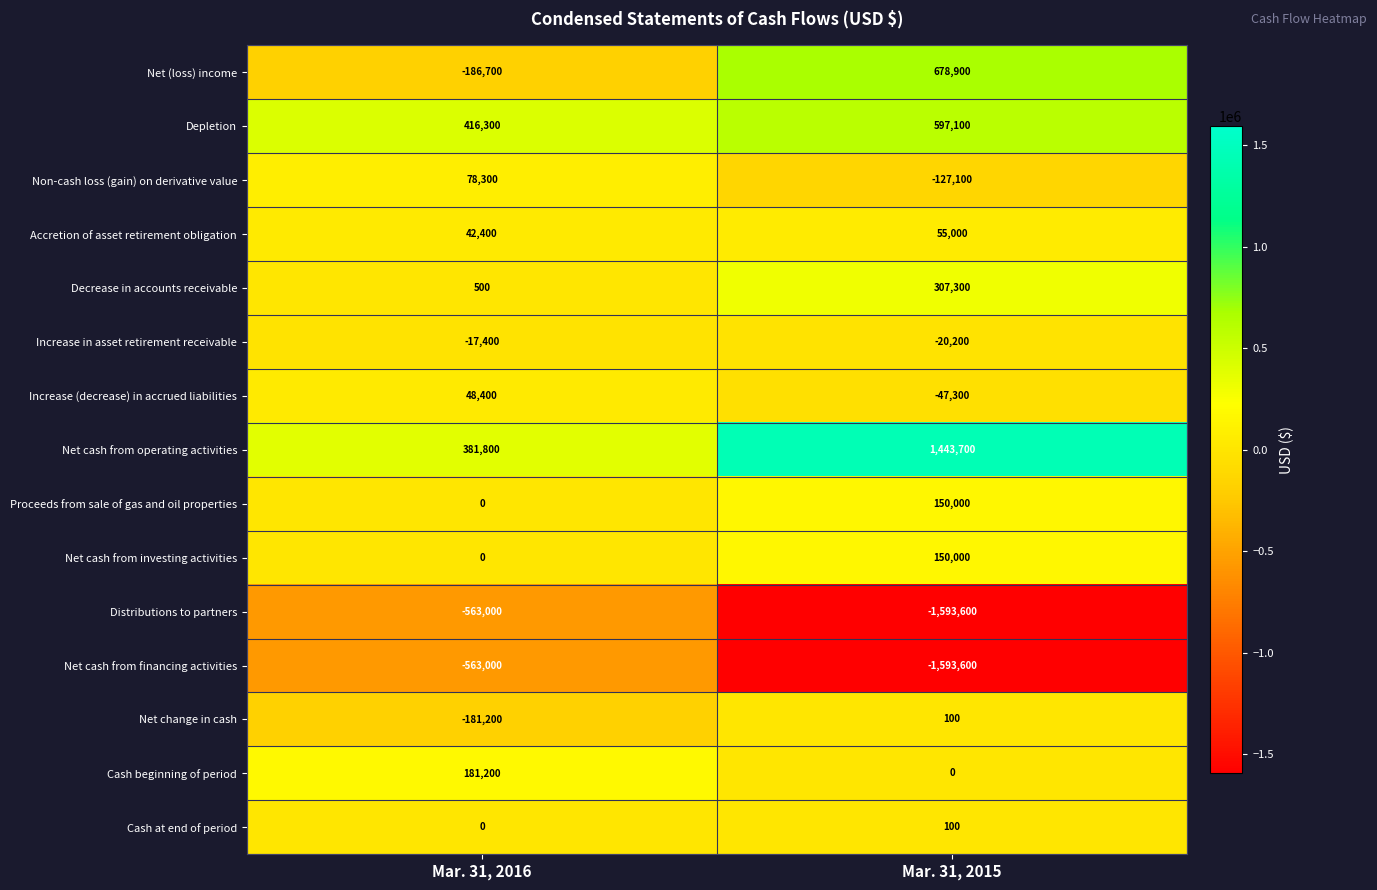

How many data points does each series have?

2